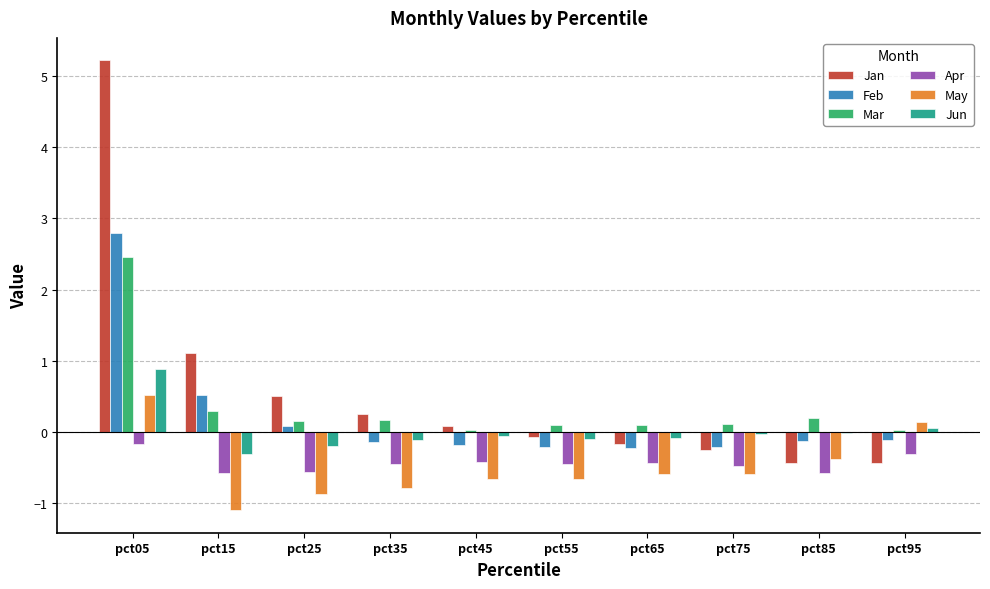

Is the value of May at pct15 greater than the value of Apr at pct35?

No